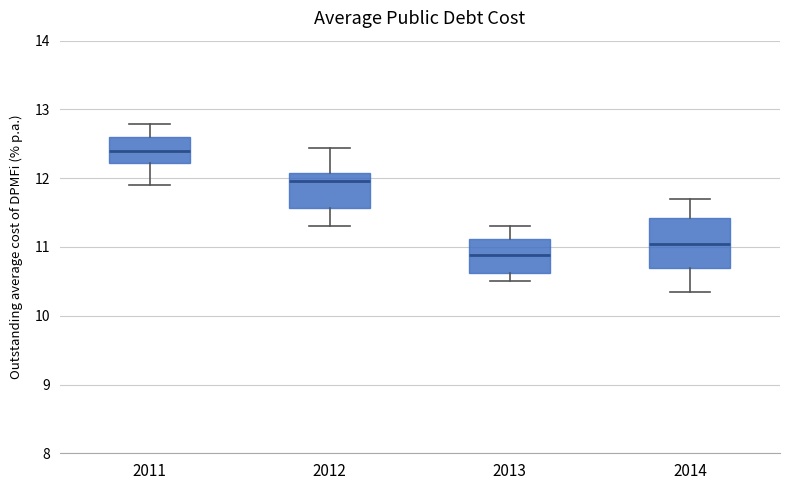

Where does the upper whisker of the box at x = 2011 end on the y-axis? The values are not printed on the chart, so give them approximately, as read against the axis.

12.8